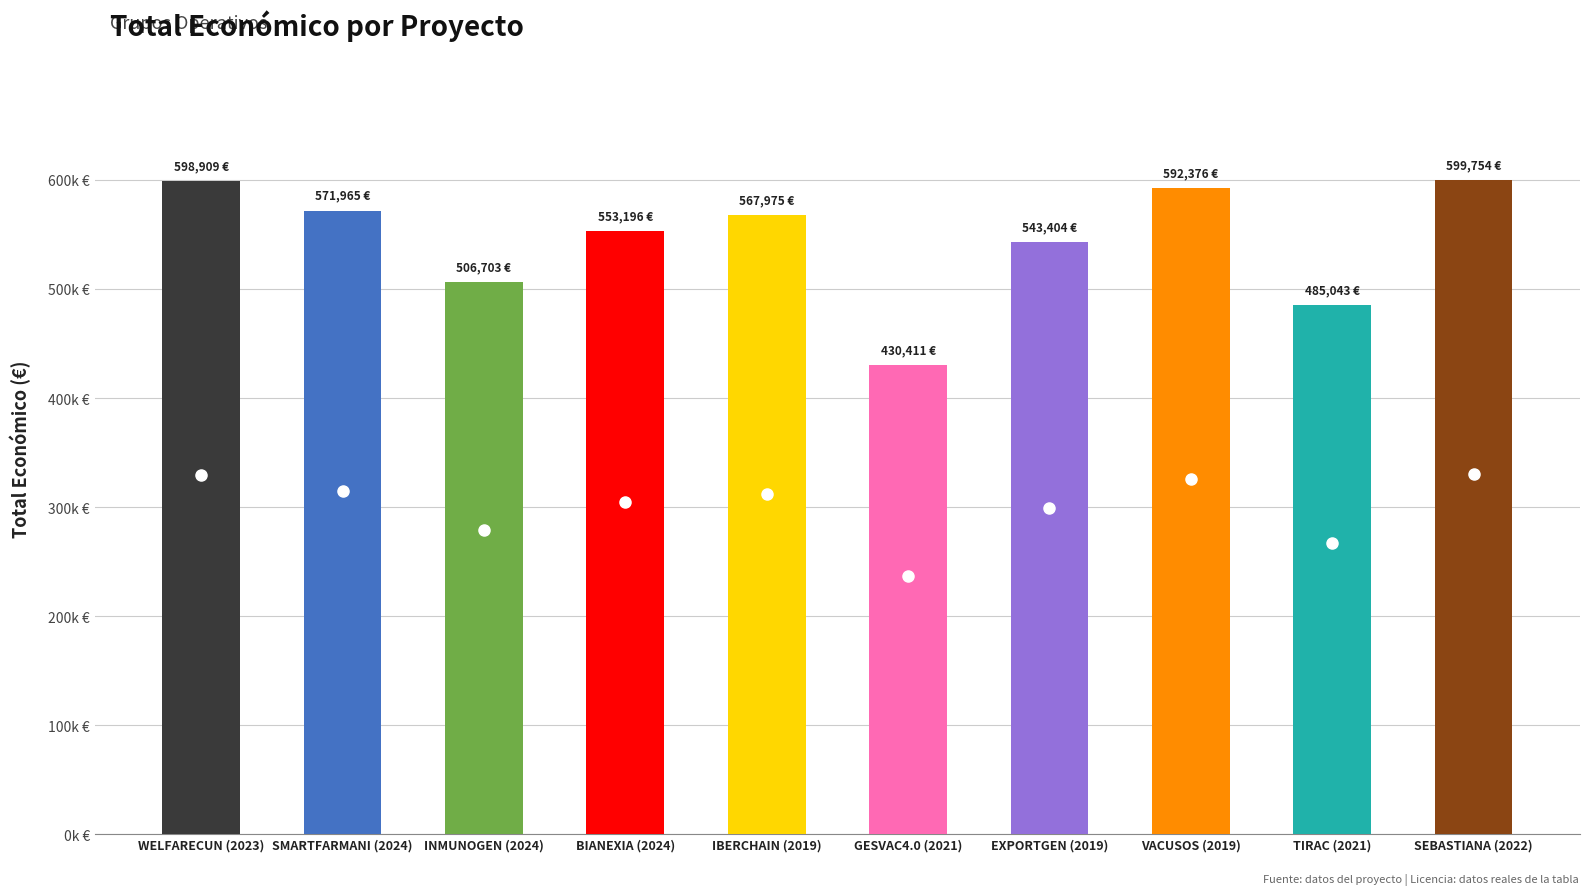

Are the bars horizontal?

No